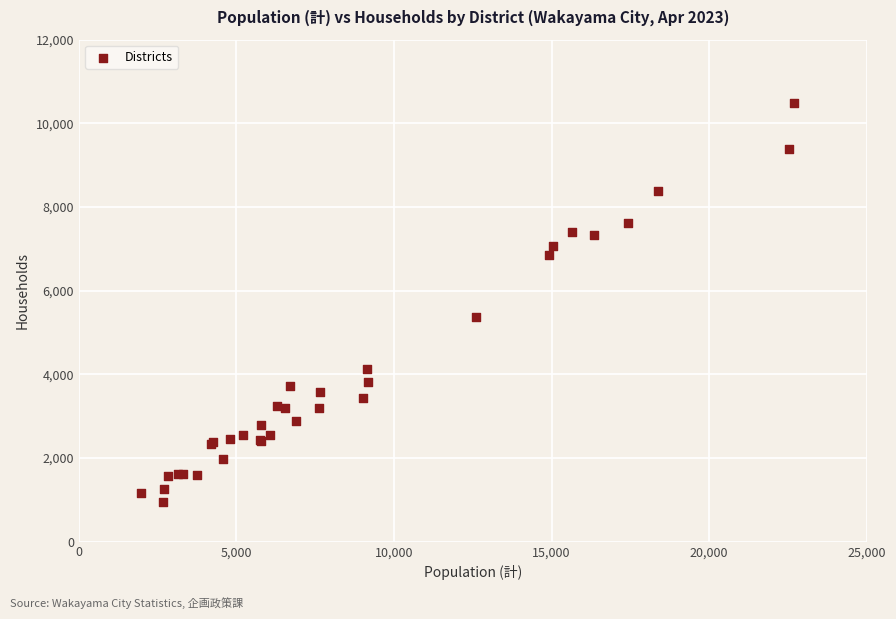

What Y value in the scatter plot is closest to 5716?

5361